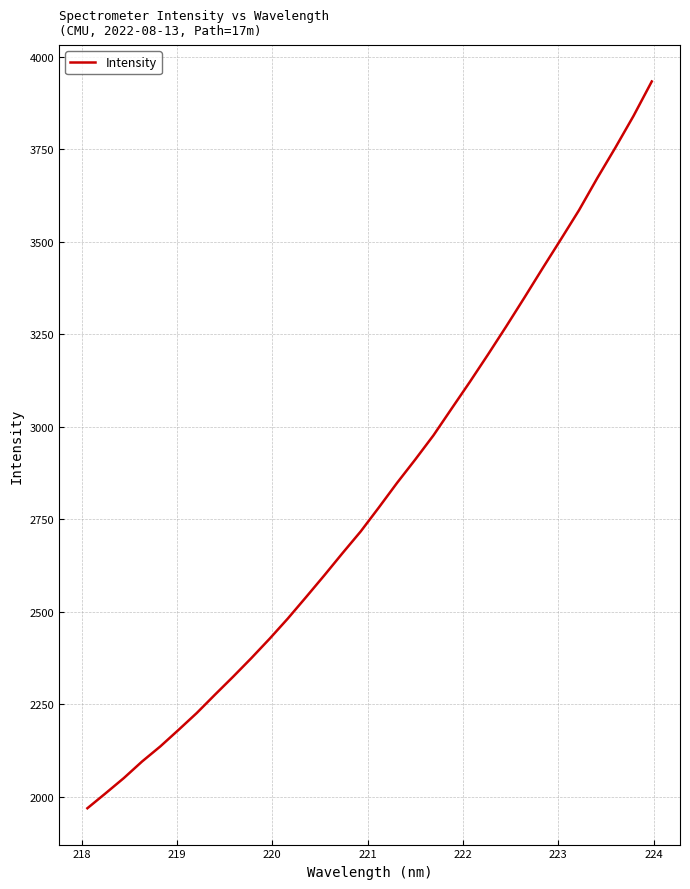

Count the number of categories in the chart.

32